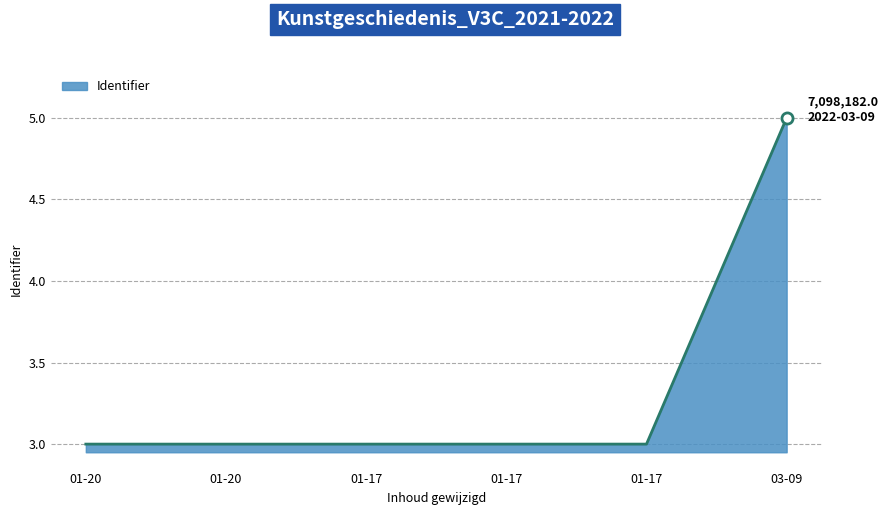

Rank the categories by value from highest to lowest.

03-09, 01-17, 01-20, 01-17, 01-17, 01-20